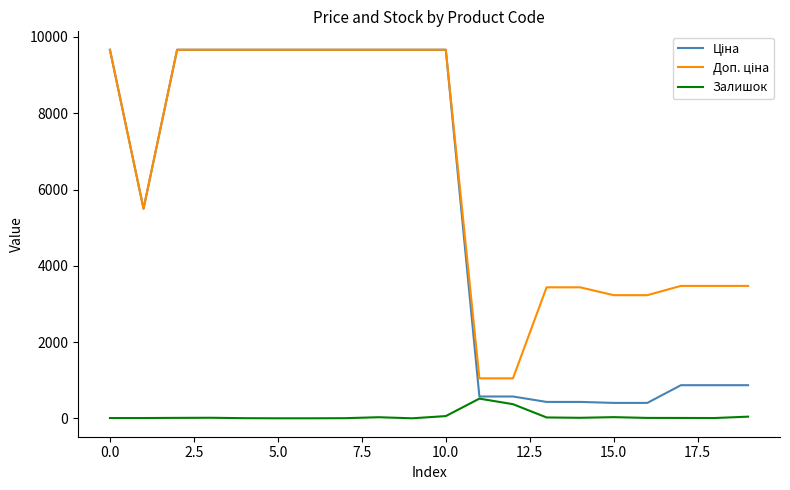

What is the greatest value displayed?

9664.7